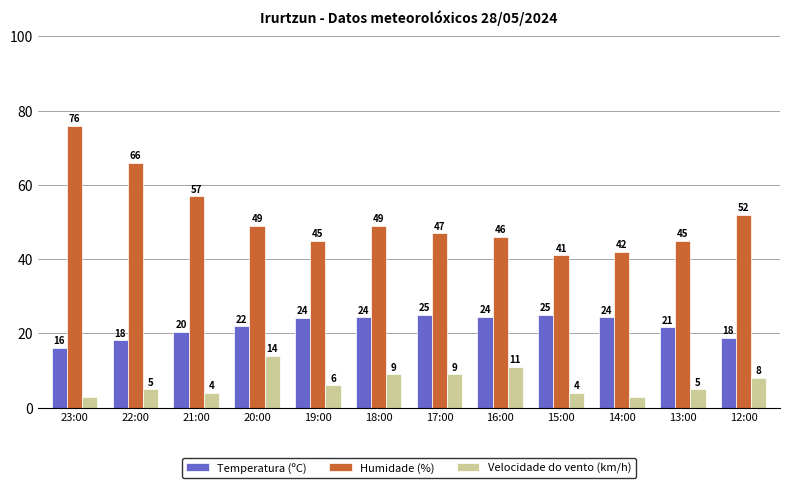

Which series changed the most between 23:00 and 18:00?

Humidade (%)